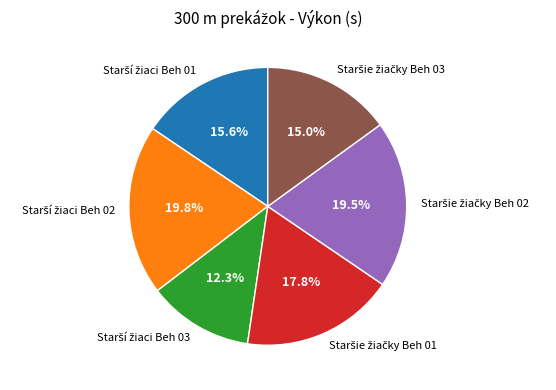

Is there a majority slice in this chart?

No